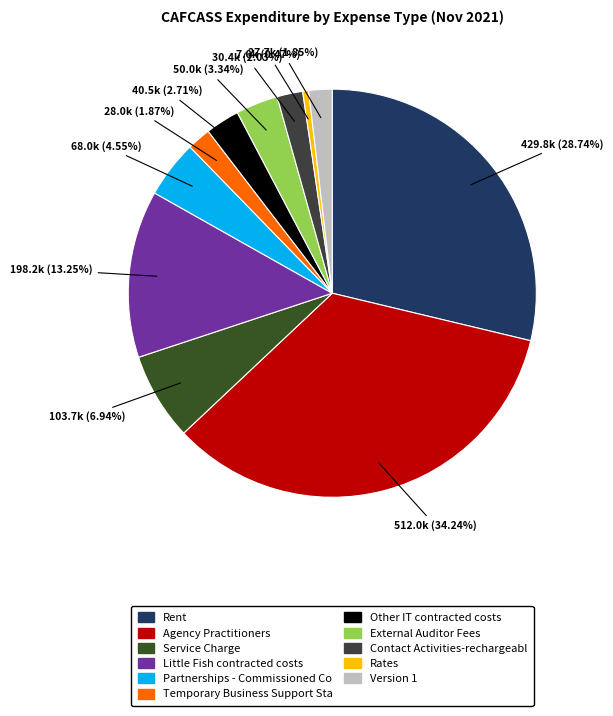

What is the smallest slice in the pie chart?

Rates